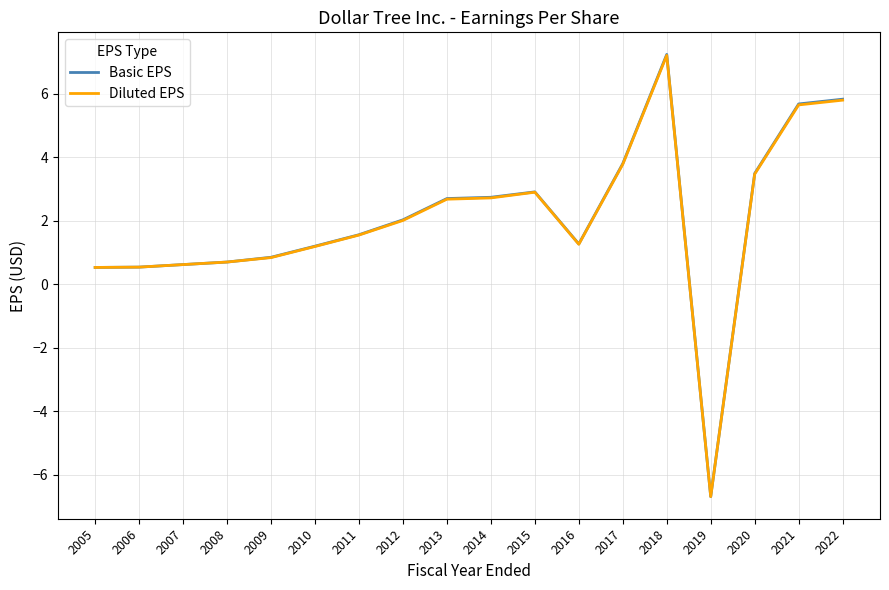

Where does the Basic EPS series first go above 2?

2012